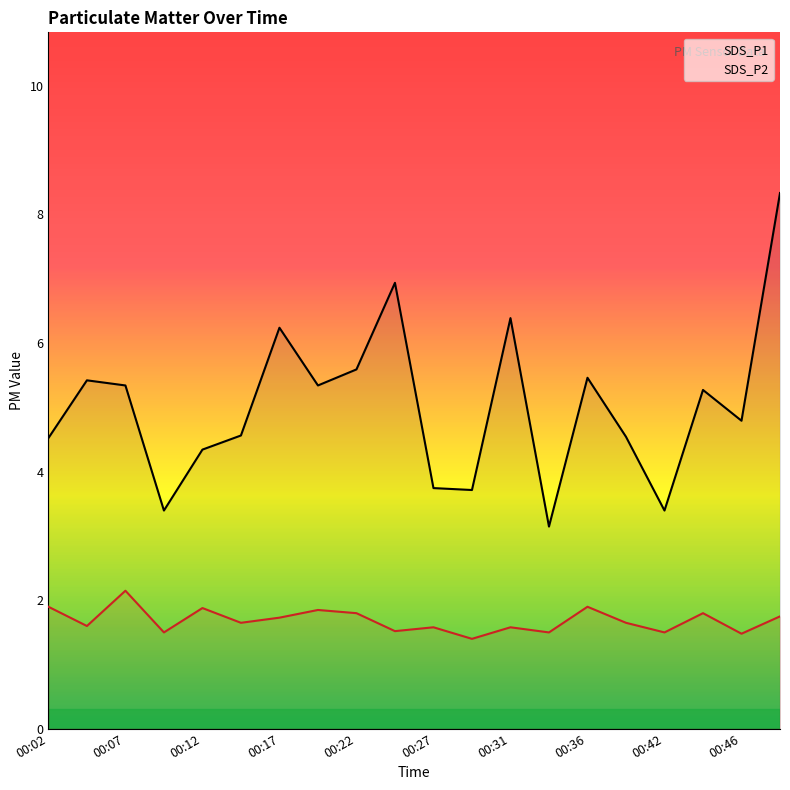

True or false: SDS_P2 and SDS_P1 intersect in this chart.

False